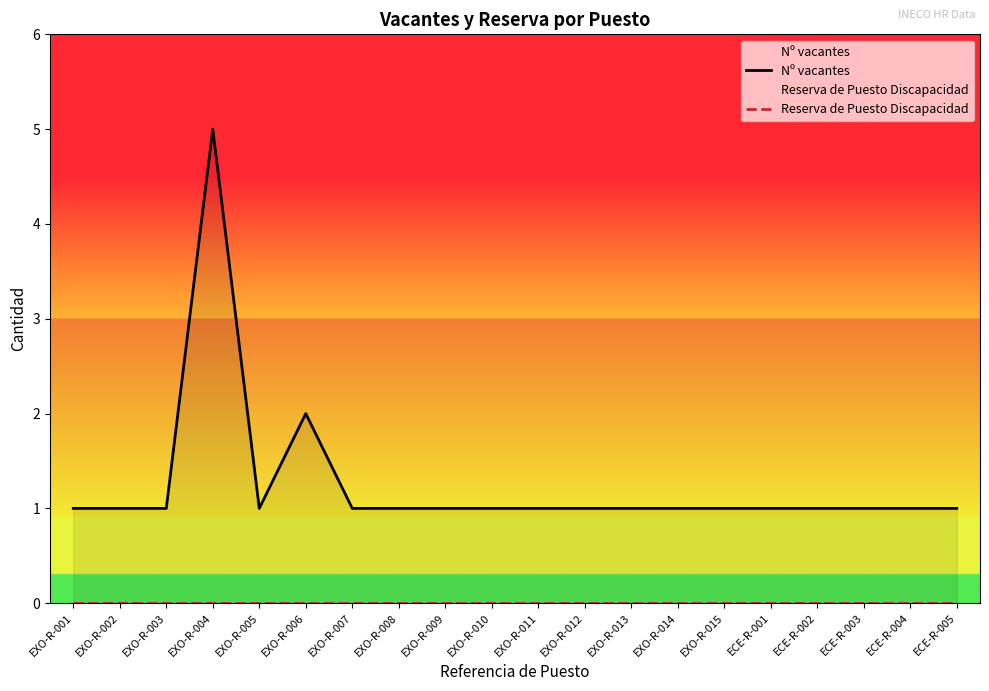

Rank the series by their maximum value, from highest to lowest.

Nº vacantes, Reserva de Puesto Discapacidad